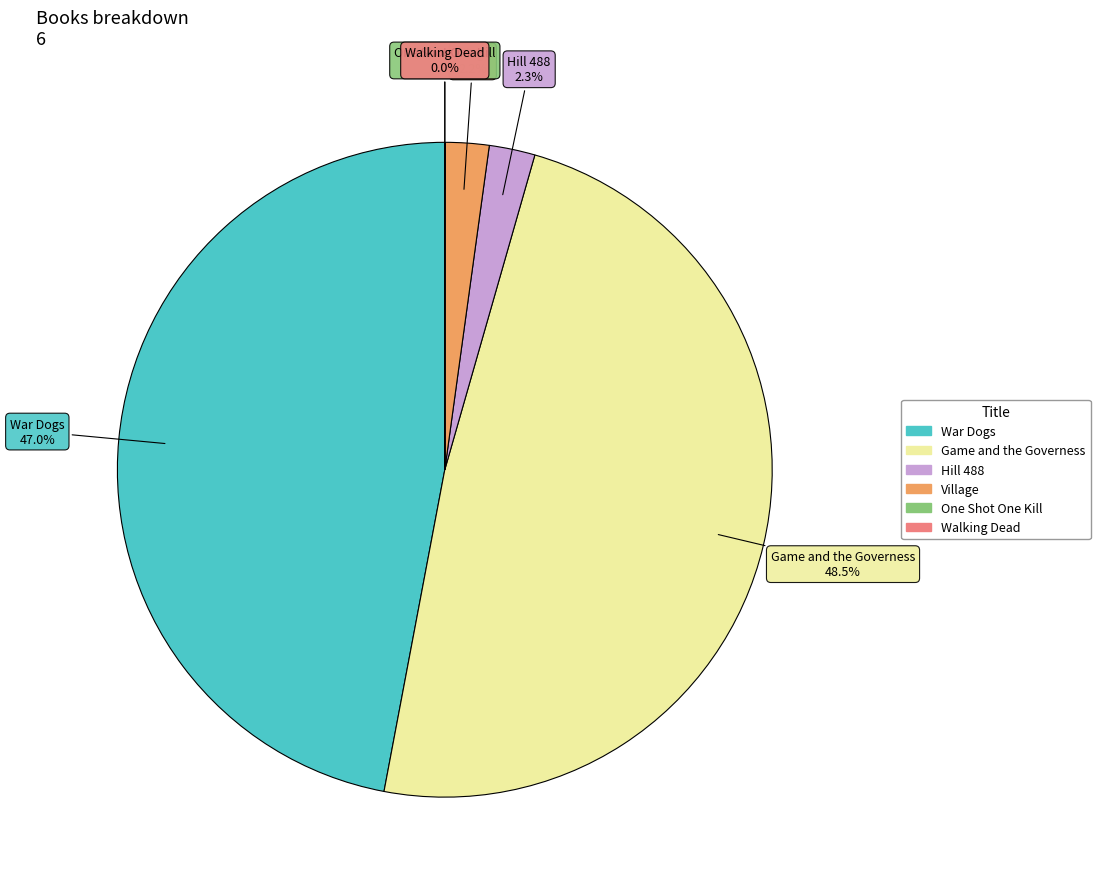

Is there a majority slice in this chart?

No